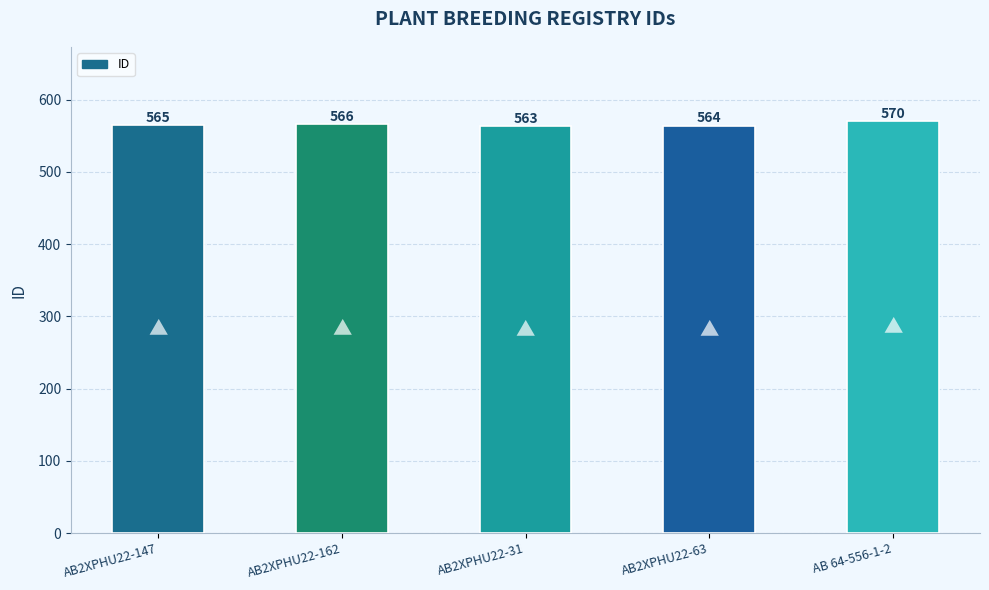

What is the sum of the values at AB2XPHU22-63 and AB2XPHU22-162?

1130